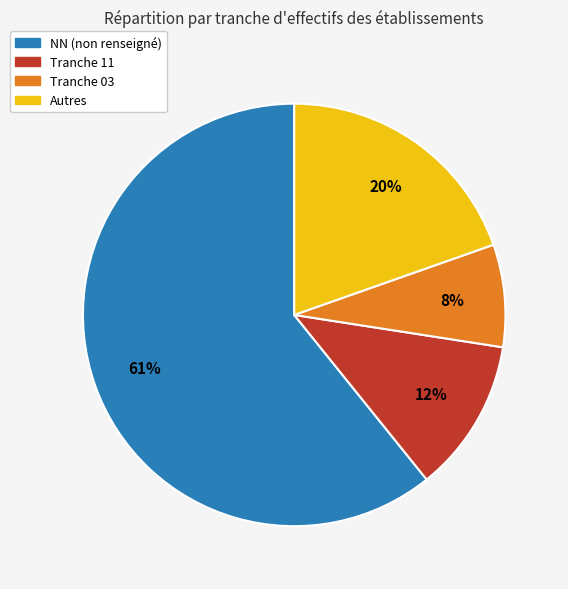

To the nearest percent, what is the average slice percentage?

25%